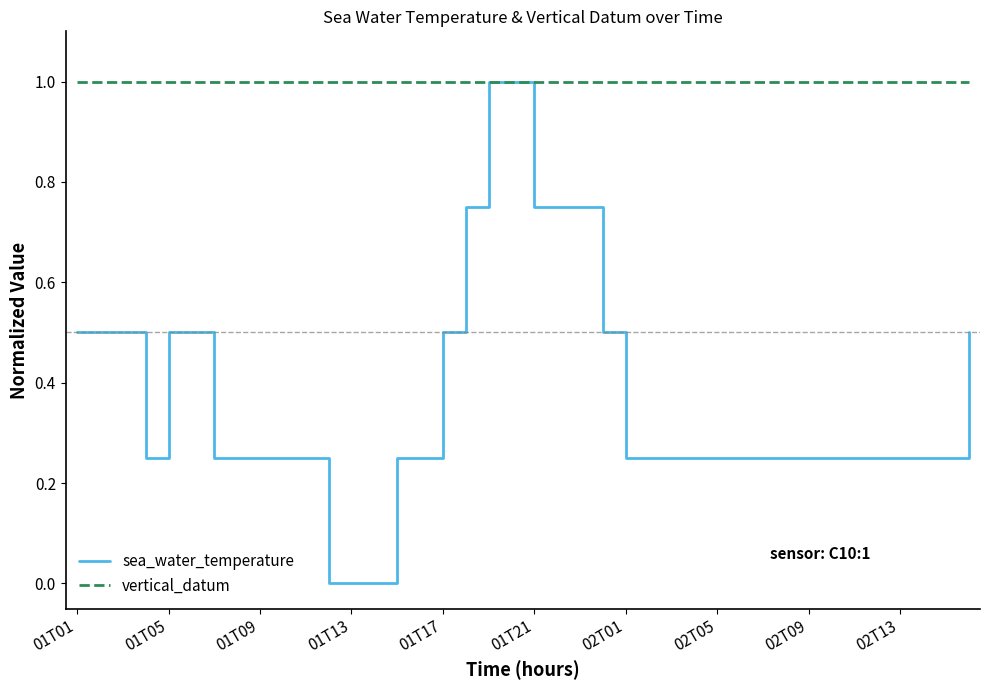

How many distinct data groups are displayed?

2